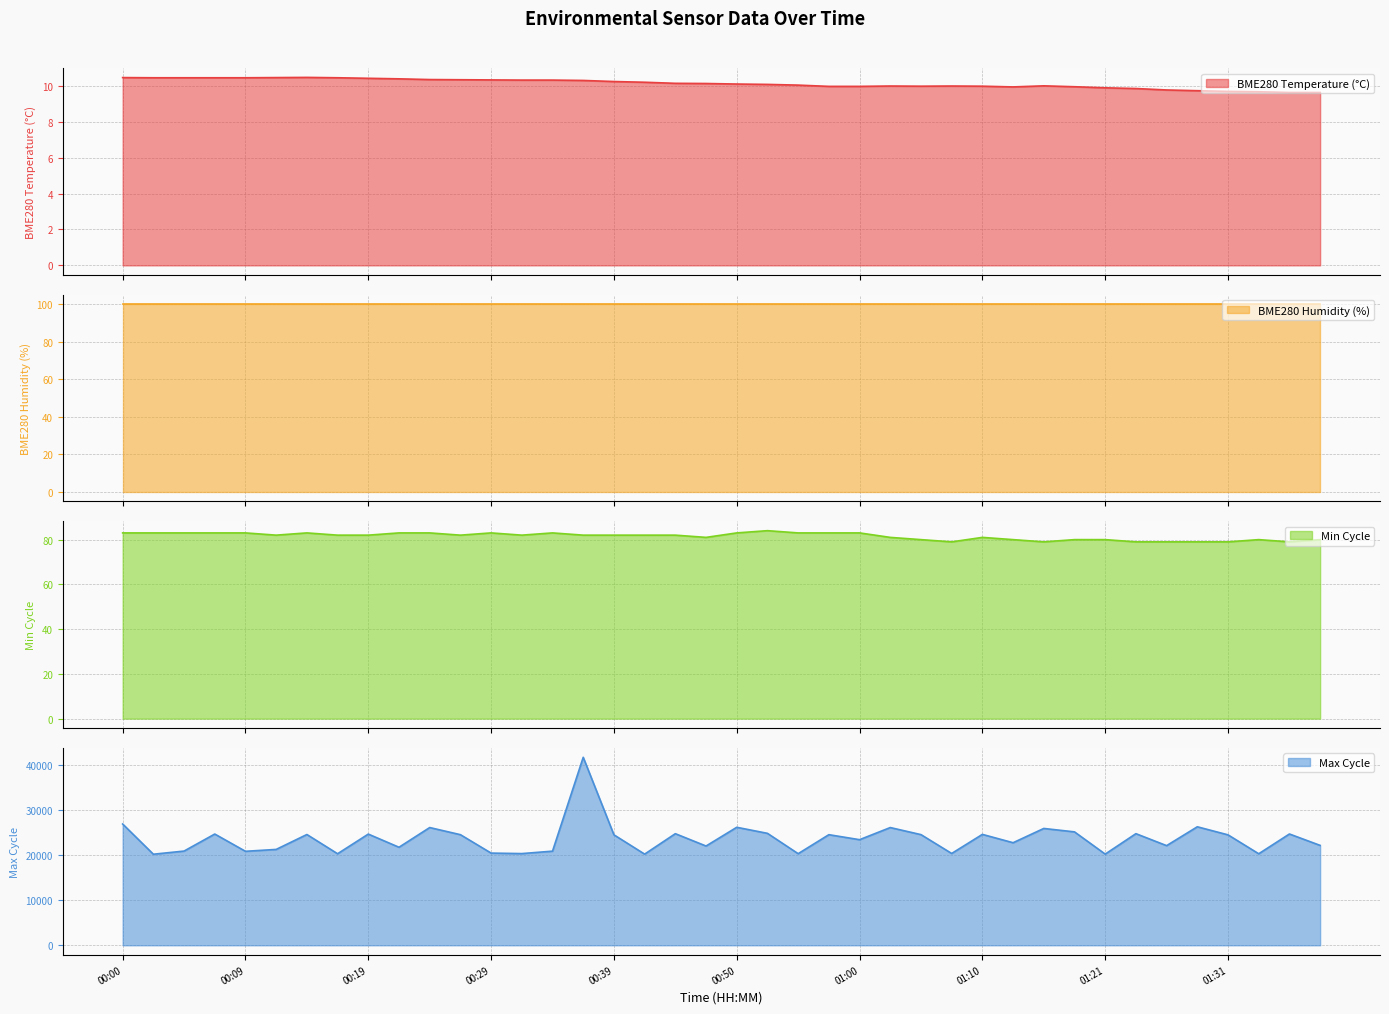

Which series has the largest range (max minus min)?

Max_cycle